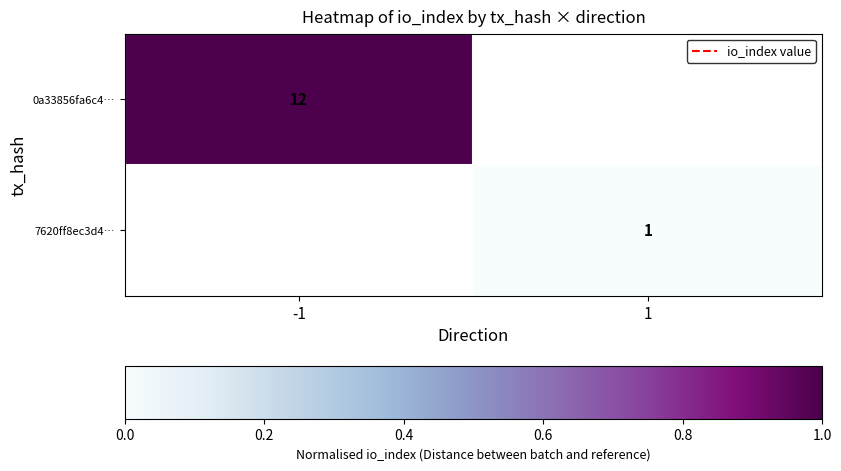

List the labels in order of 0a33856fa6c4… value, smallest first.

-1, 1